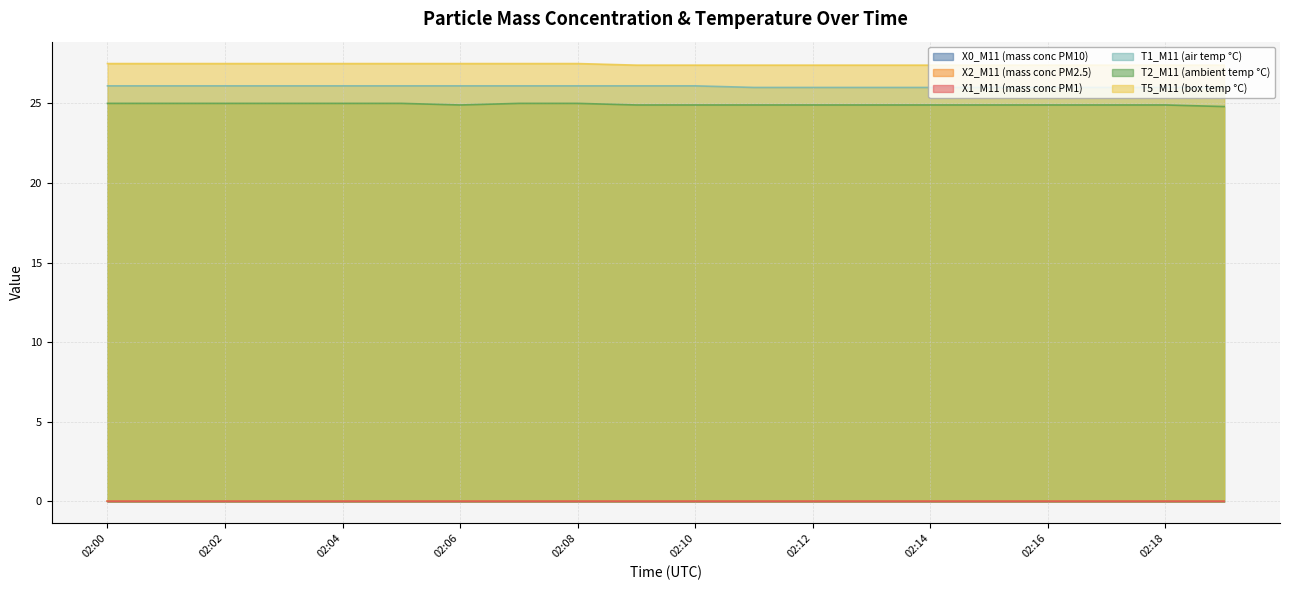

True or false: T2_M11 (ambient temp °C) and T1_M11 (air temp °C) intersect in this chart.

False